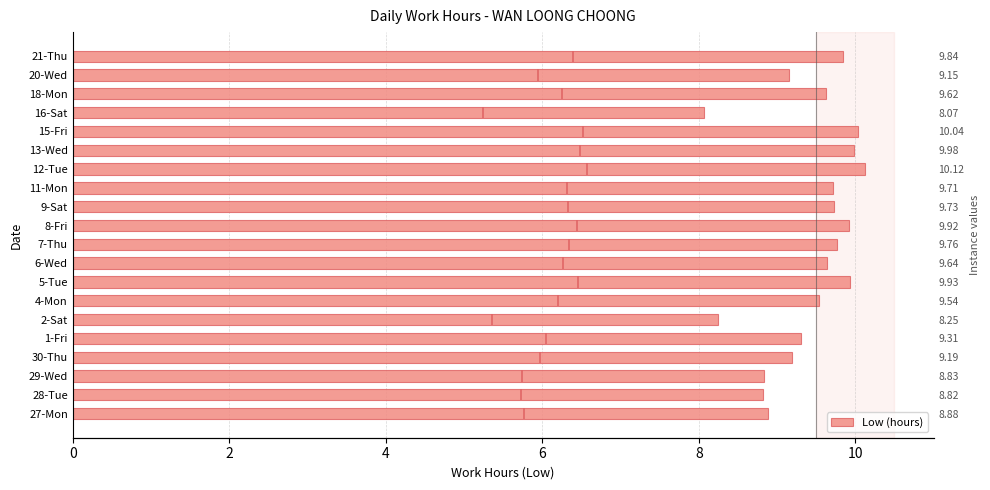

How many bars are there in total?

20